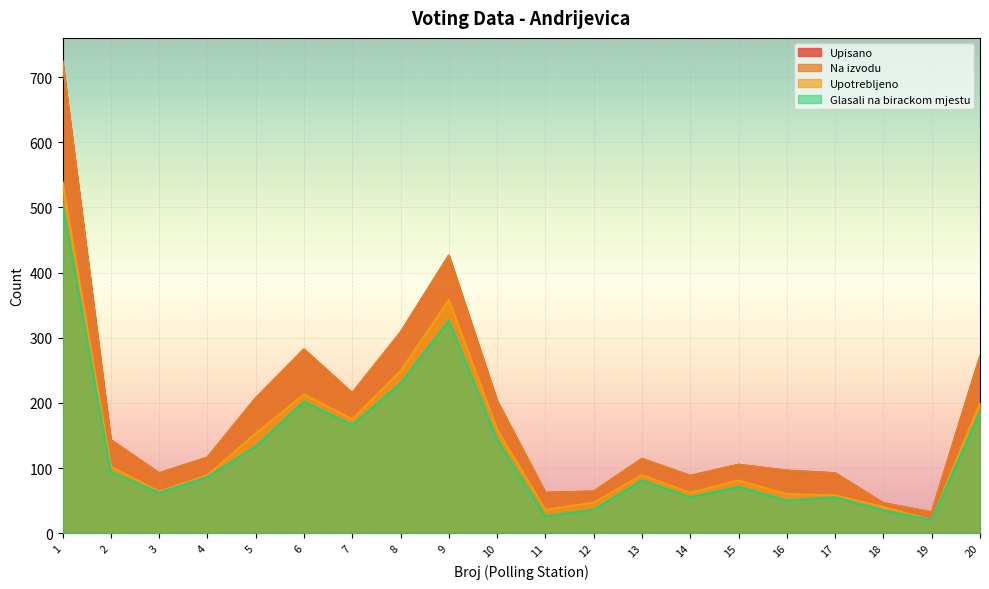

Where is Na izvodu nearest to the value 378?

9